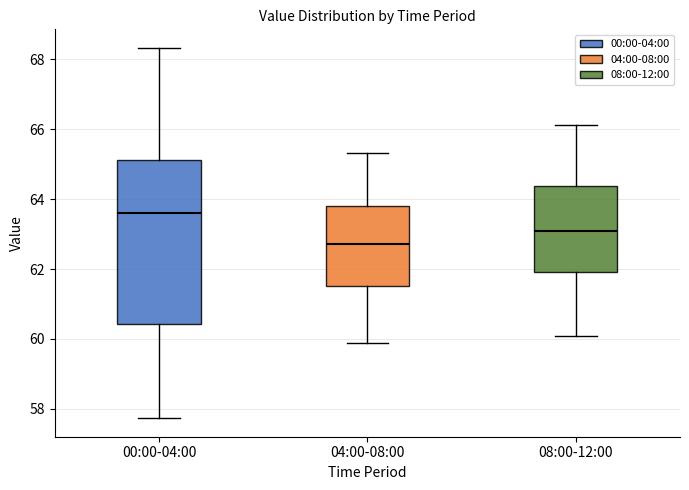

Which box is the tallest, from its lower edge to its upper edge?

00:00-04:00